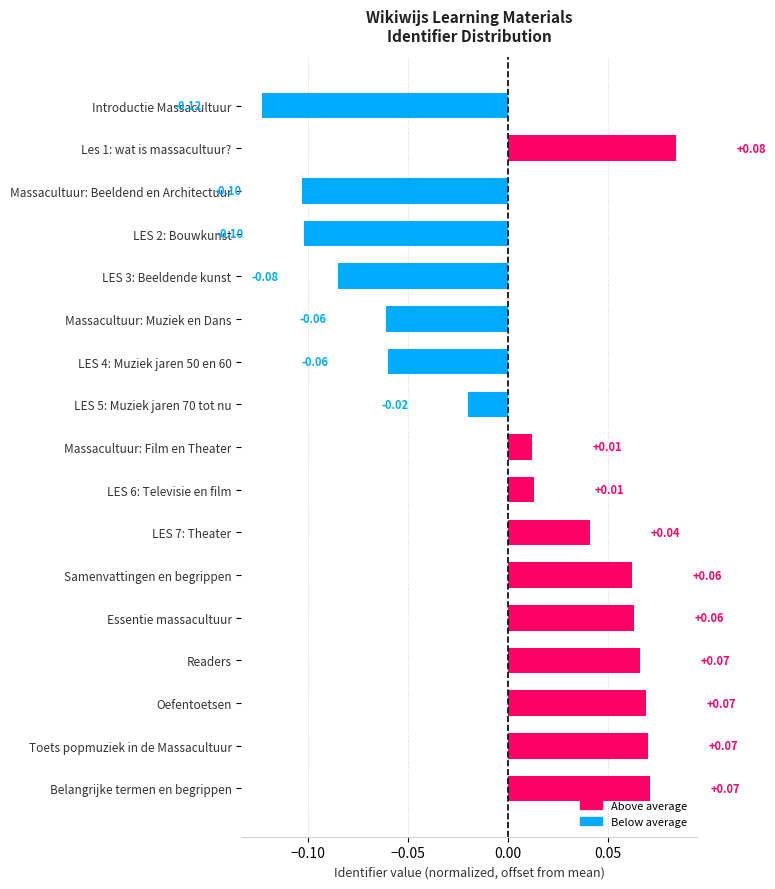

At which category does the chart reach its minimum across all series?

Introductie Massacultuur